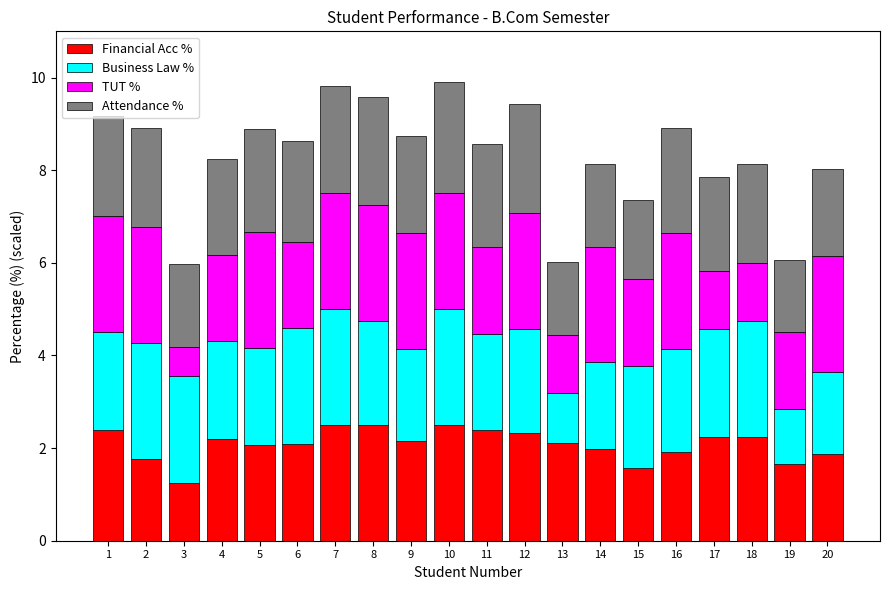

What is the maximum value for Financial Acc %?

2.5